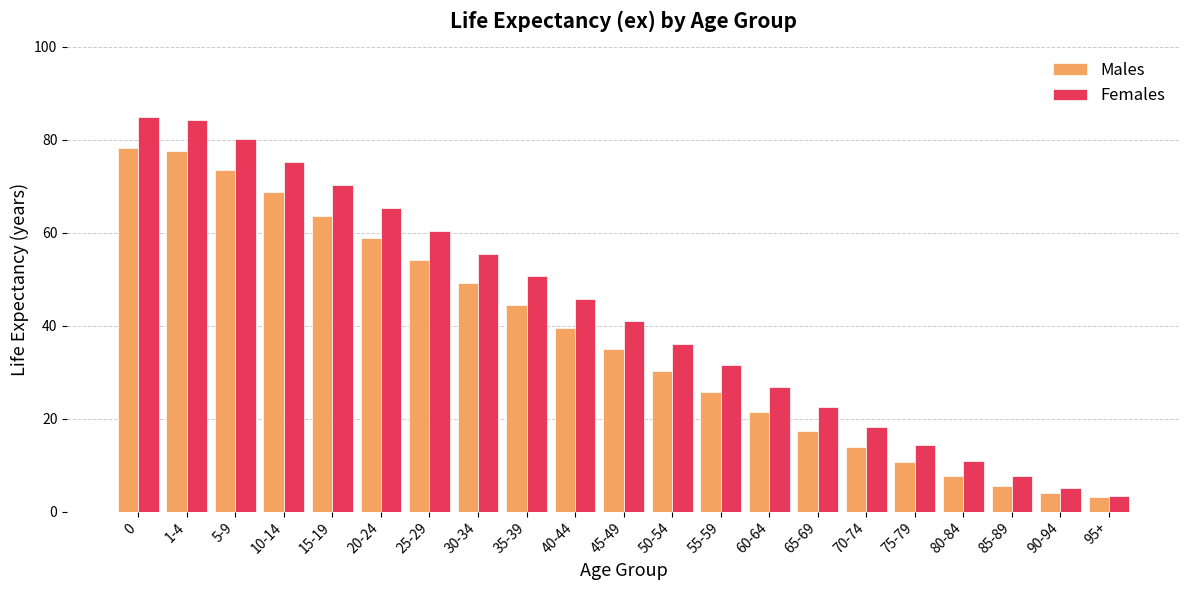

Rank the series by their maximum value, from highest to lowest.

Females, Males